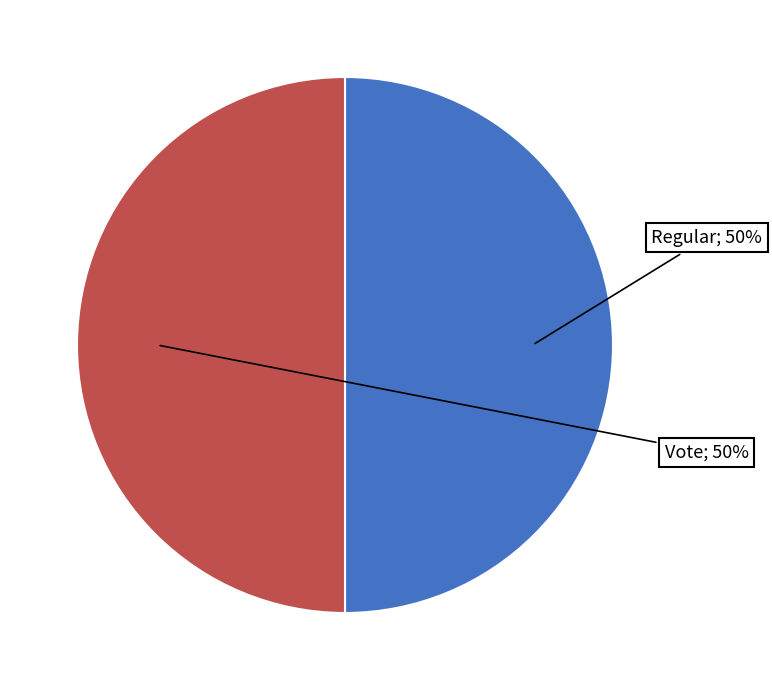

To the nearest percent, what is the average slice percentage?

50%